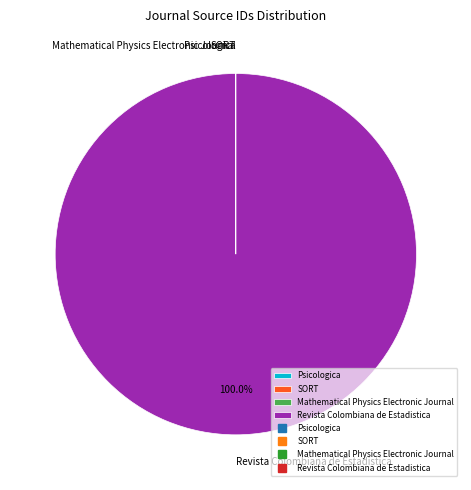

What is the largest slice in the pie chart?

Revista Colombiana de Estadistica